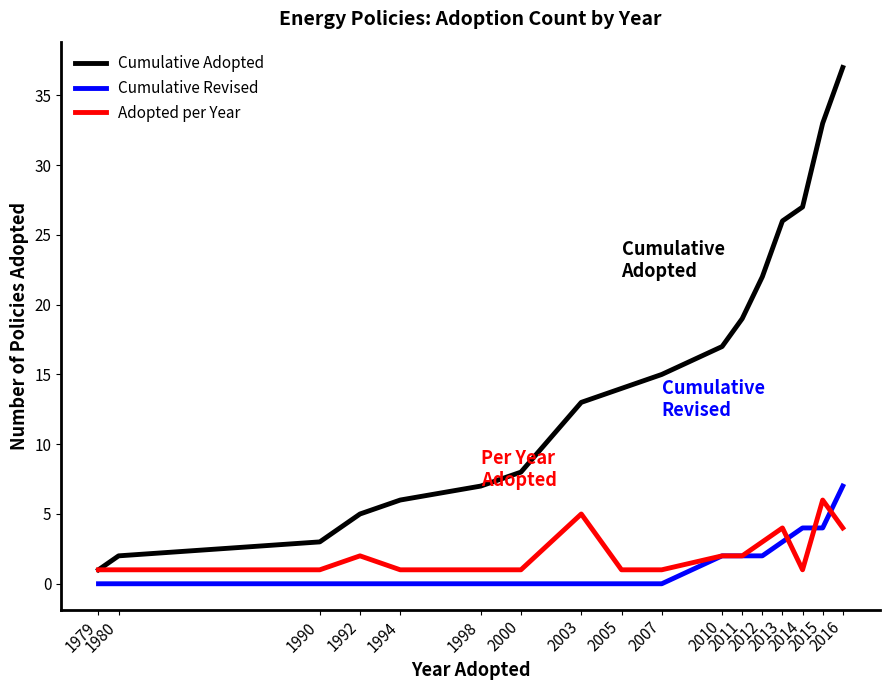

Read the Cumulative Revised value at 2010.

2